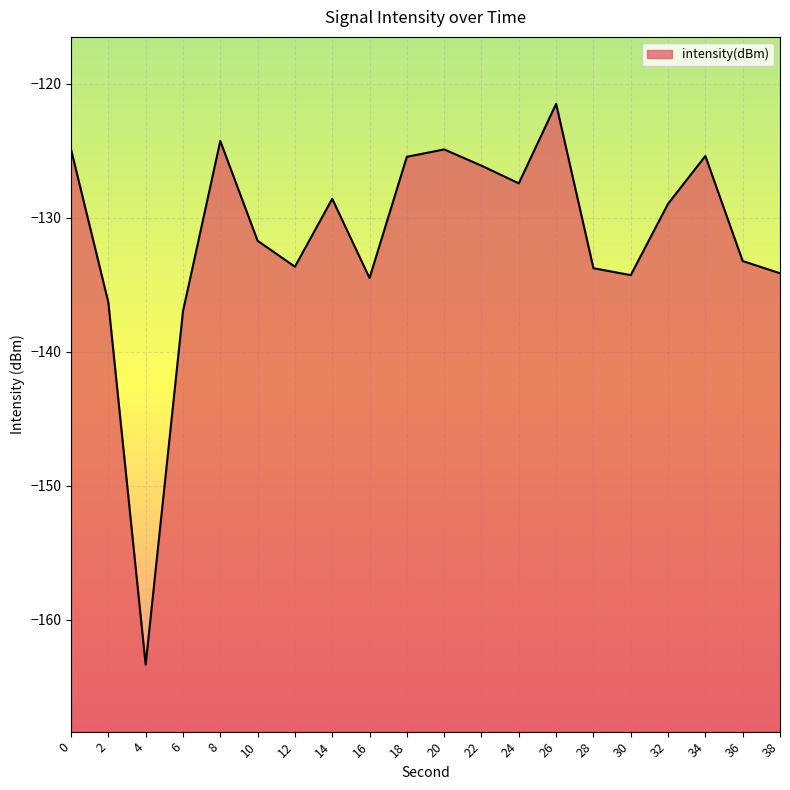

How many data points are less than -128?

12